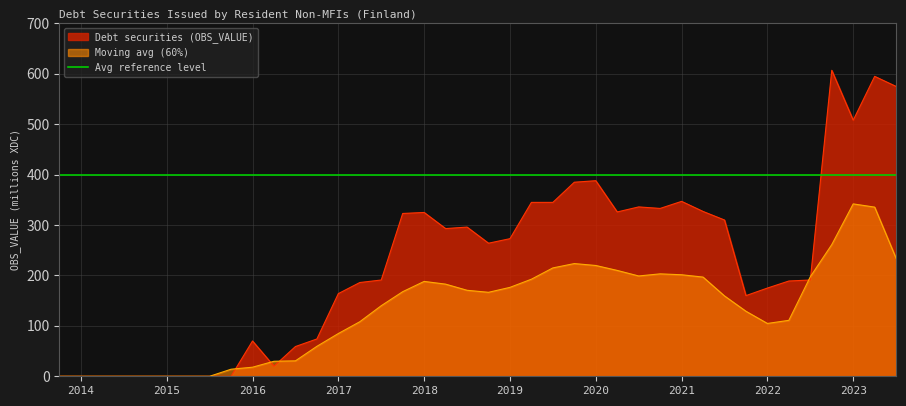

Where is the first local maximum?

2016-Q1